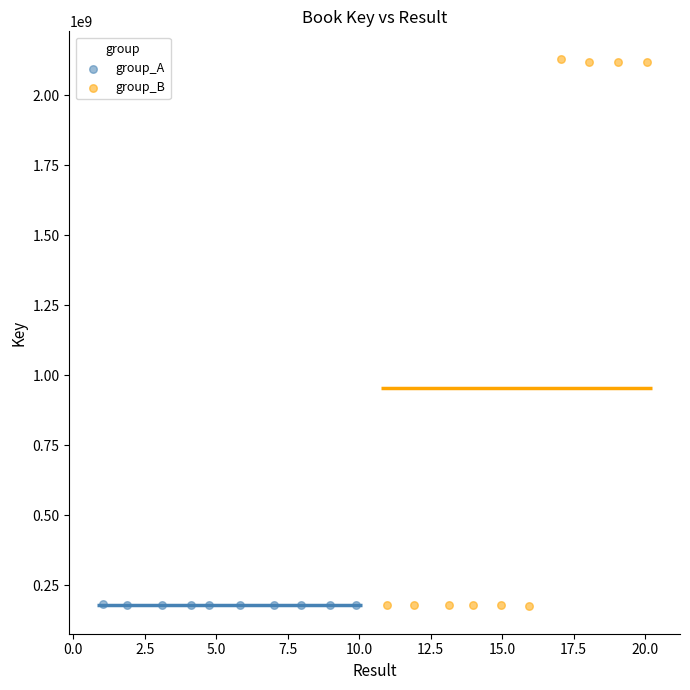

Which series reaches the maximum Y coordinate?

group_B